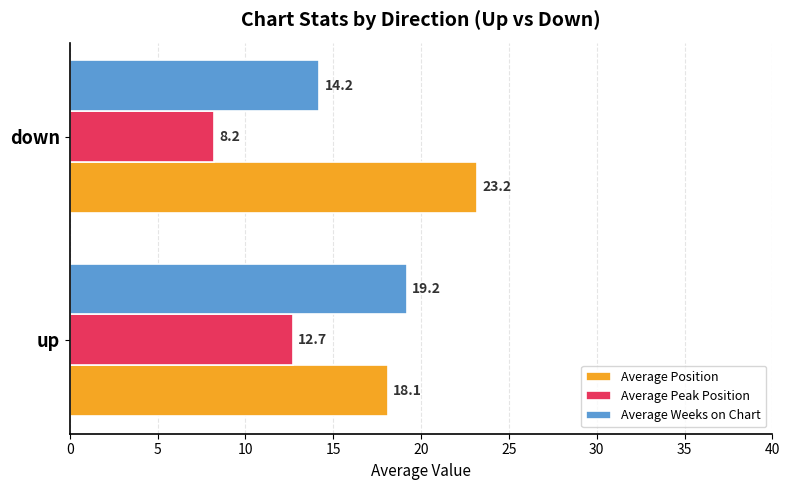

What is the difference between the Average Weeks on Chart values at down and up?

5.0